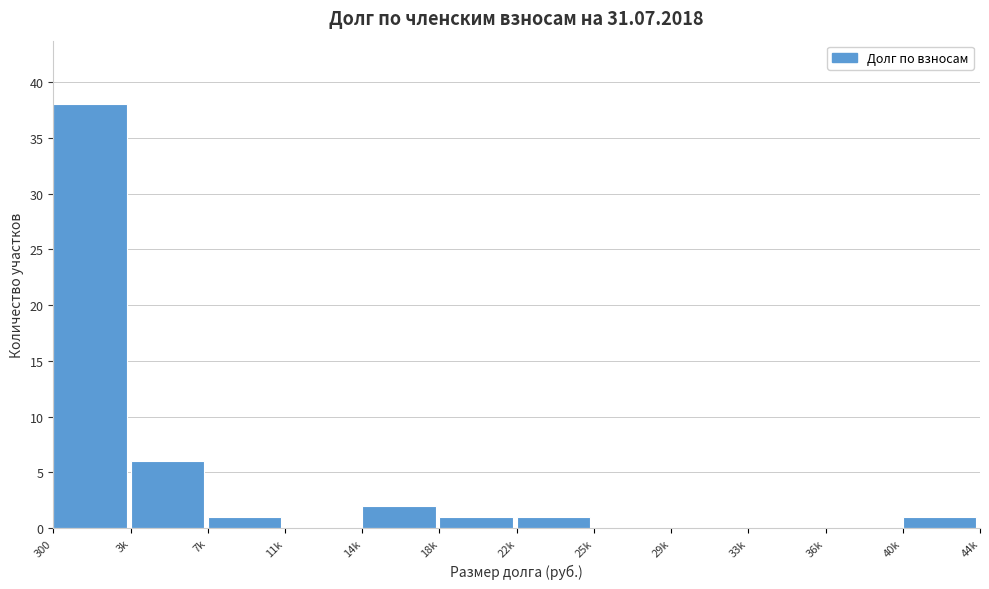

Reading left to right, what are all the values shown in this chart?

300=38	3k=6	7k=1	11k=0	14k=2	18k=1	22k=1	25k=0	29k=0	33k=0	36k=0	40k=1